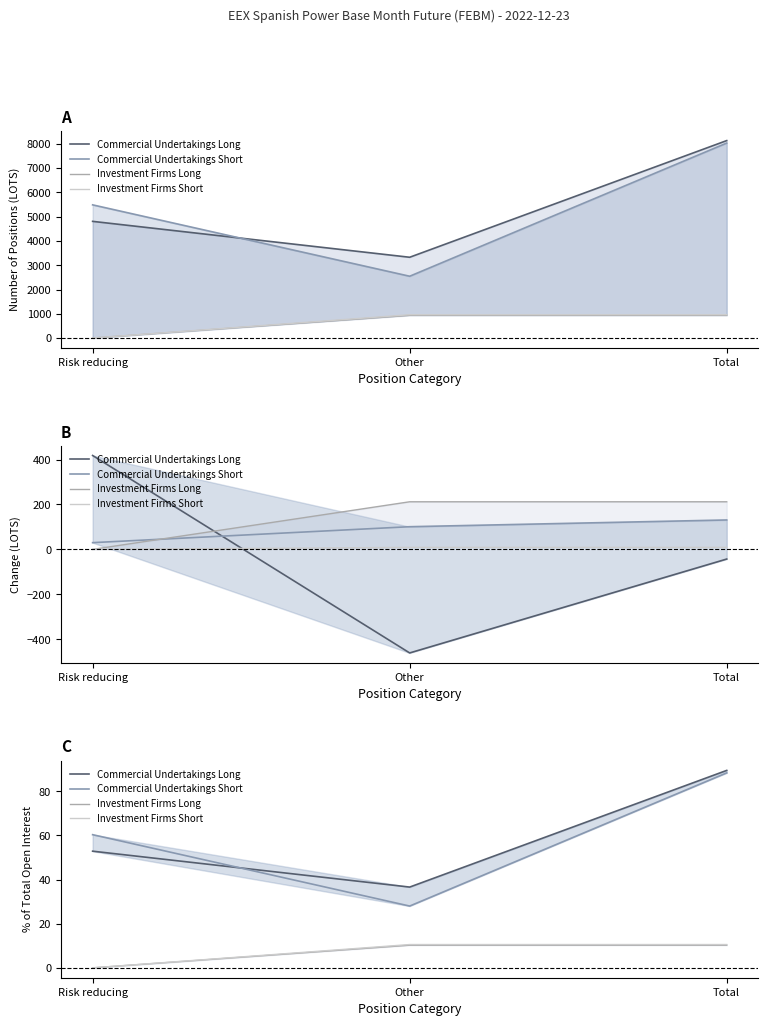

What is the value of the Commercial Undertakings Short point at the 3rd from the left?

88.4